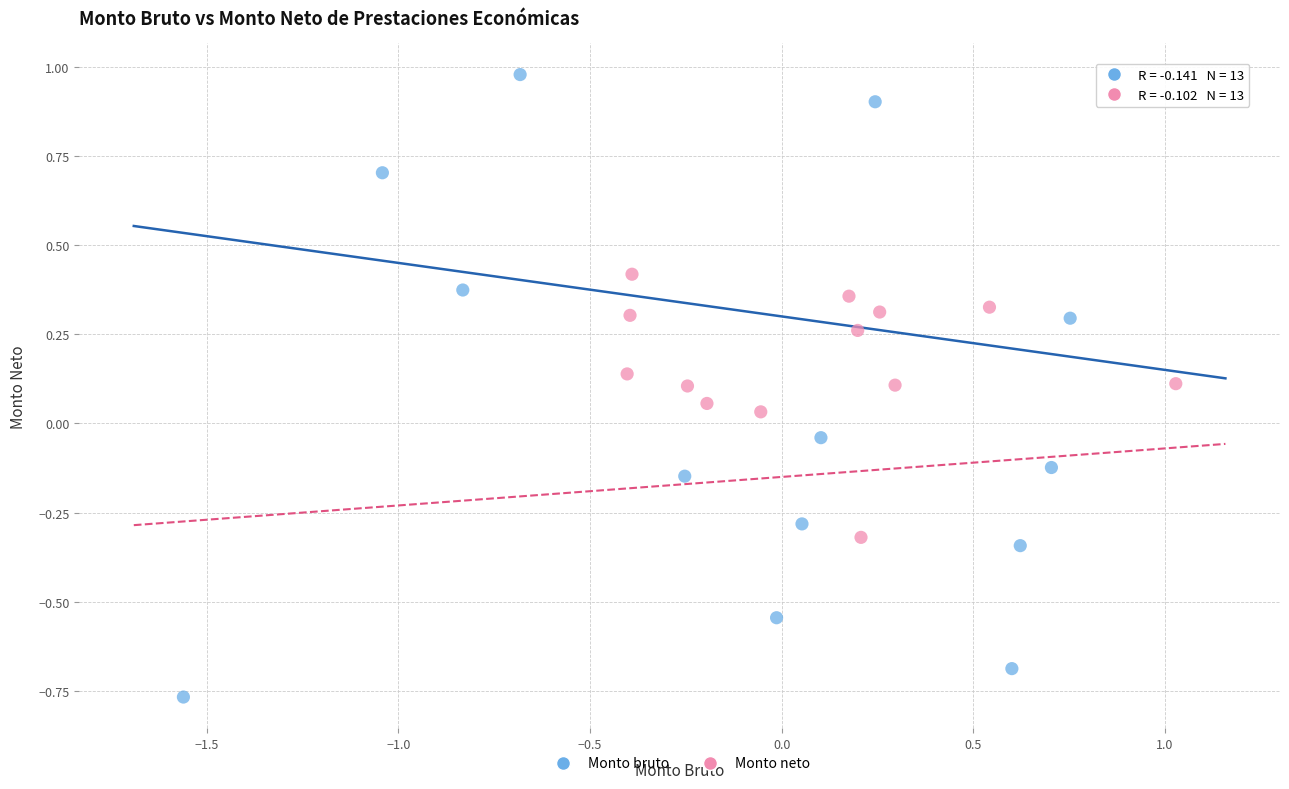

Which series reaches the maximum Y coordinate?

Monto bruto